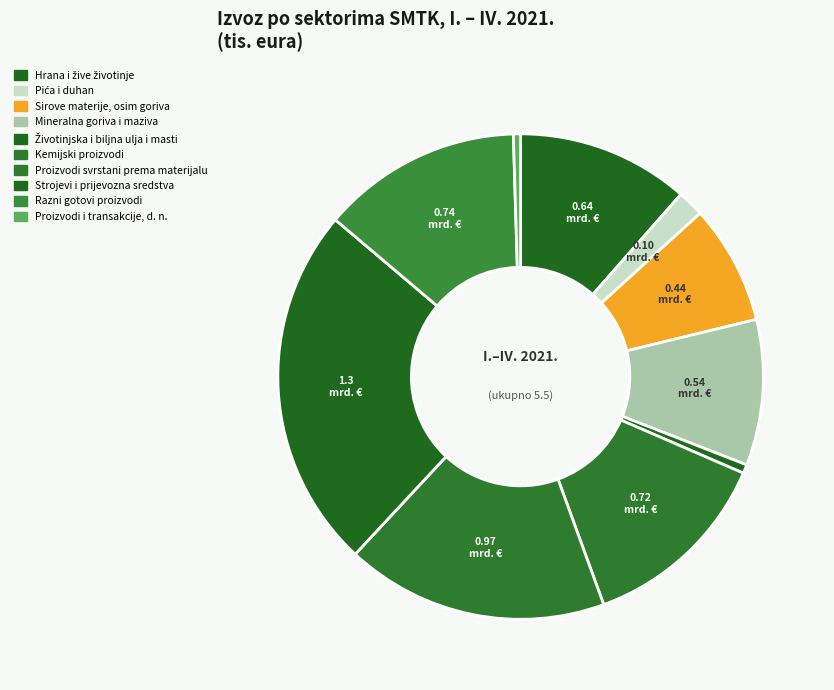

What percentage is NOT represented by Životinjska i biljna ulja i masti?

99.4%